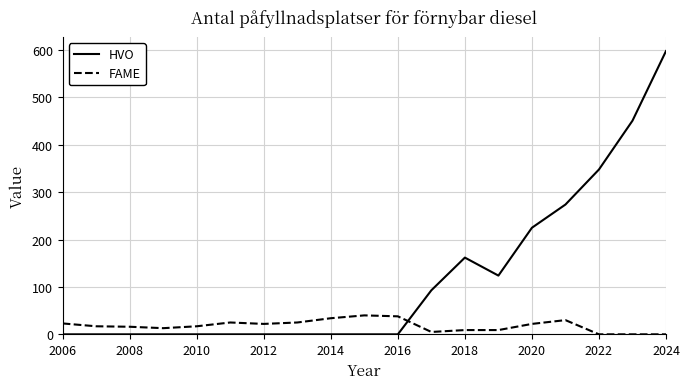

Rank the series by their maximum value, from highest to lowest.

HVO, FAME